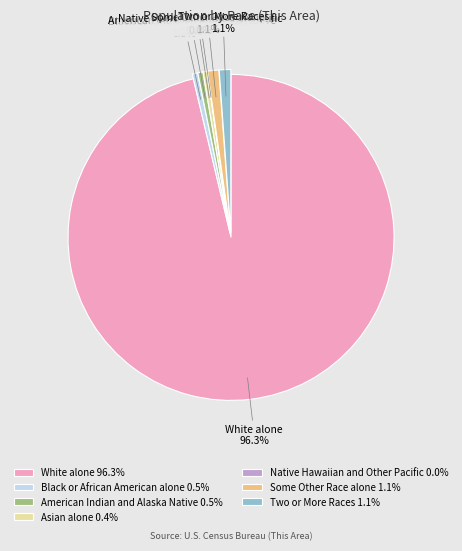

To the nearest percent, what is the combined percentage of White alone and Black or African American alone?

97%